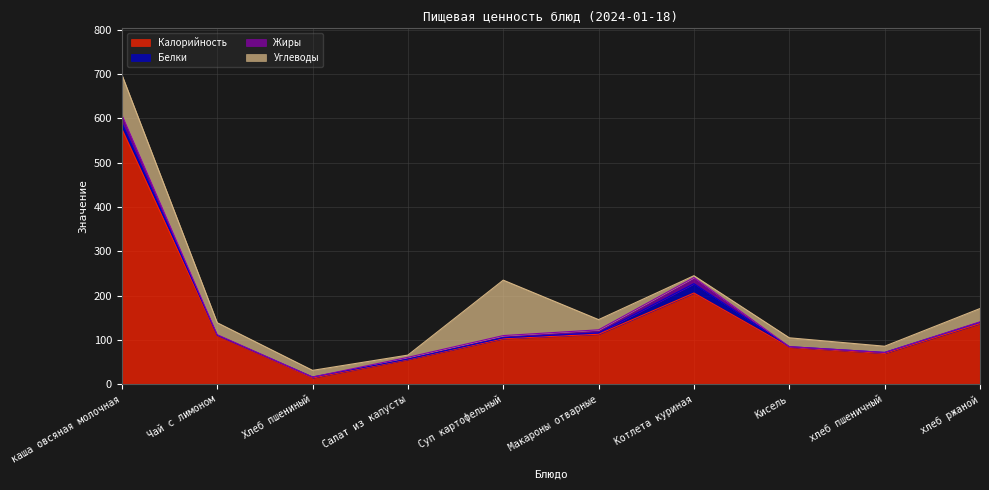

The value of Белки at Хлеб пшениный is 2.0. True or false?

True